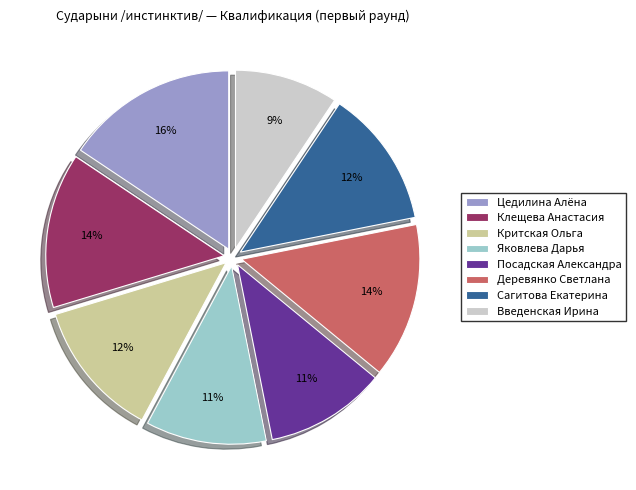

Does Сагитова Екатерина represent more than half of the total?

No